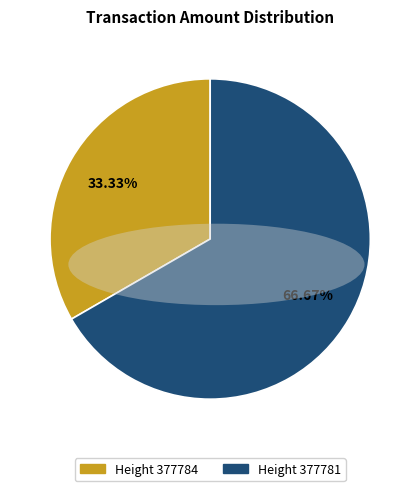

How many segments does this pie chart have?

2